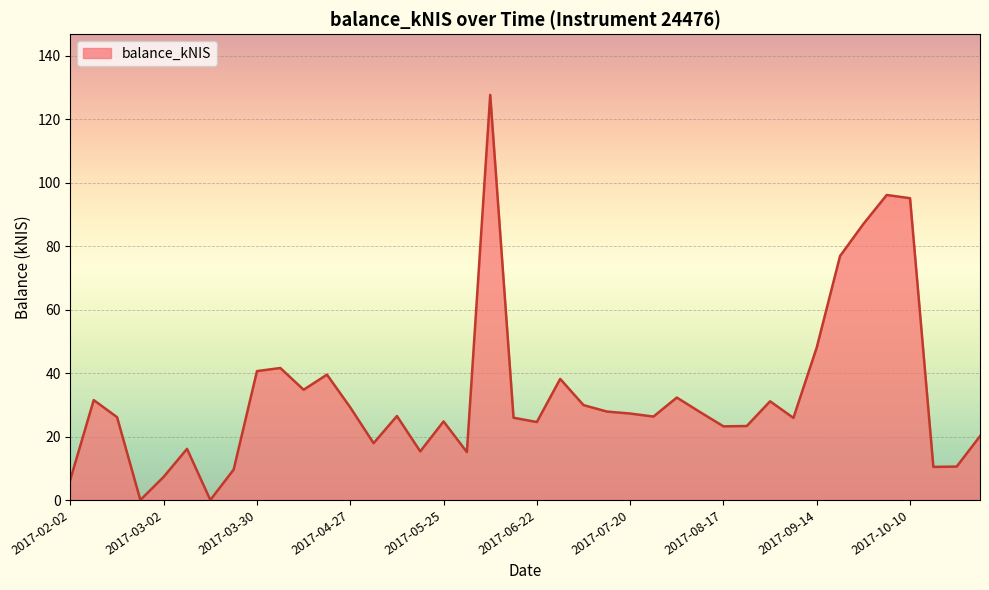

What is the greatest value displayed?

127.6